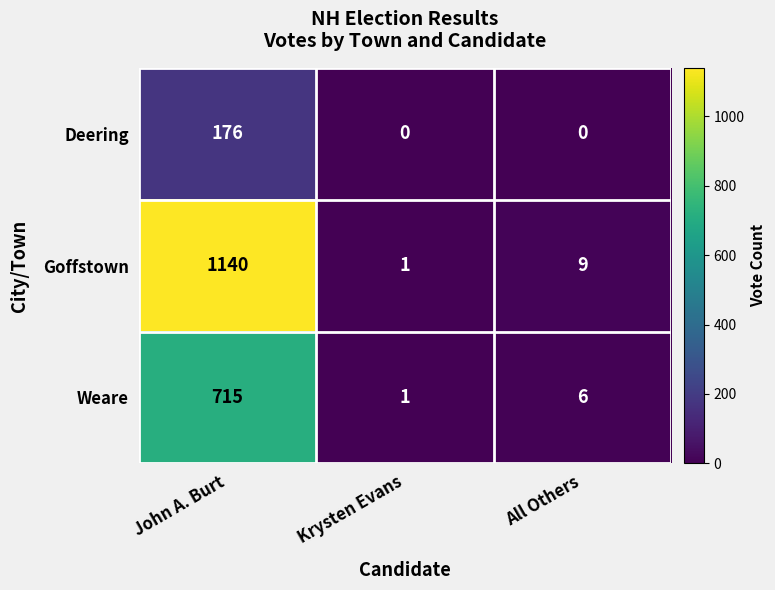

Reading left to right, transcribe all the data shown in this chart.

Deering: 176	0	0
Goffstown: 1140	1	9
Weare: 715	1	6